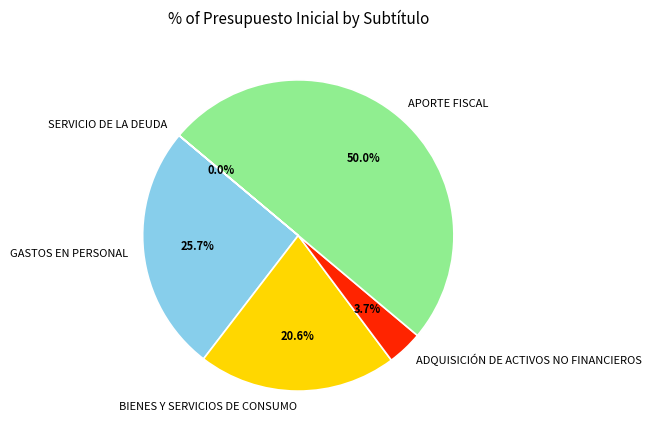

What is the largest slice in the pie chart?

APORTE FISCAL